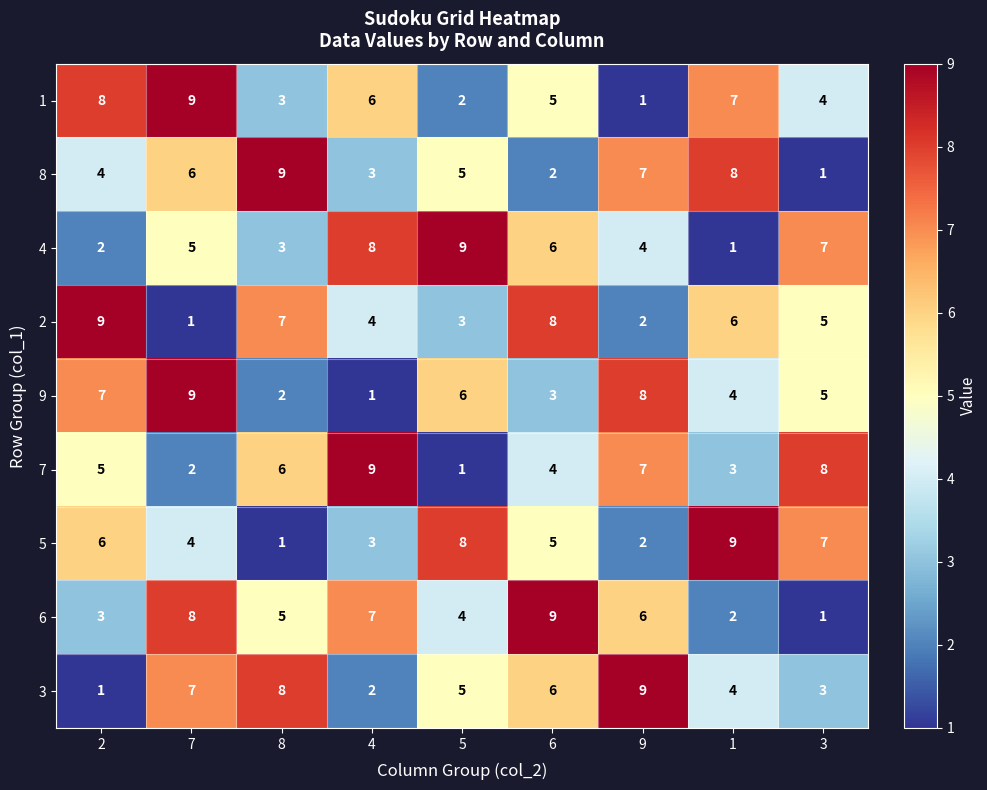

What is the difference between the highest and lowest values at 2?

8